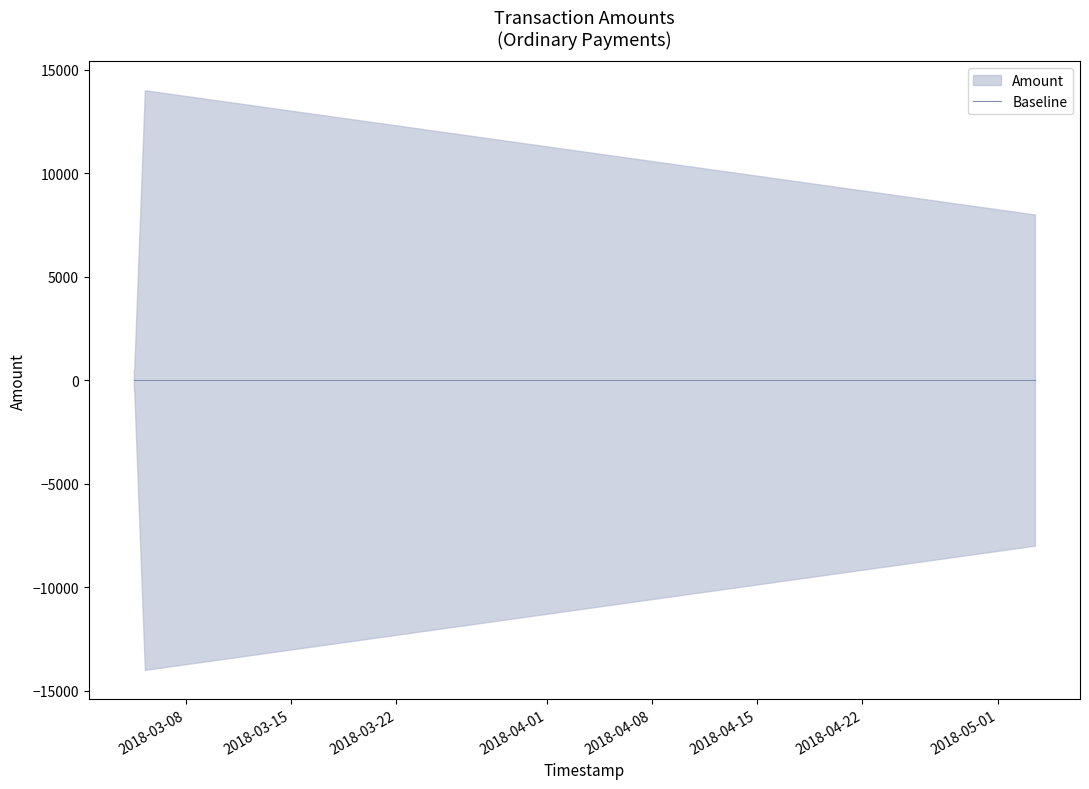

True or false: Amount has more than 2 points higher than both neighbors.

False